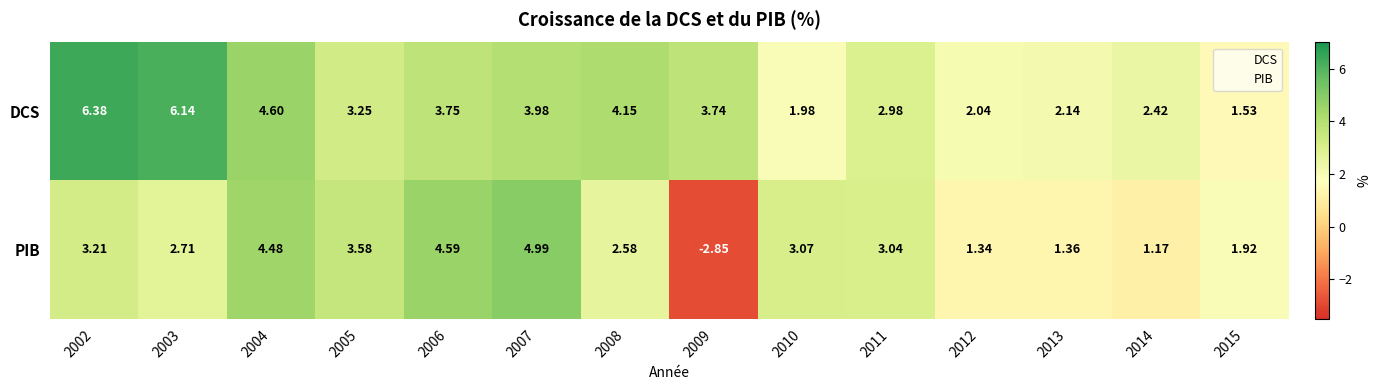

List the series in order of their overall mean, lowest first.

PIB, DCS